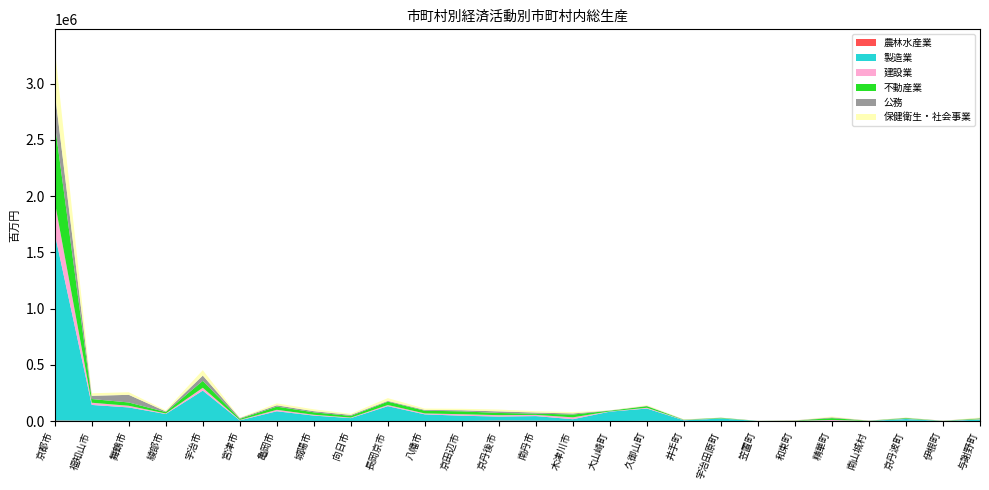

Reading left to right, extract all data points from this chart.

農林水産業: 京都市=4834	福知山市=2407	舞鶴市=2132	綾部市=1570	宇治市=1543	宮津市=1106	亀岡市=1921	城陽市=708	向日市=367	長岡京市=420	八幡市=860	京田辺市=936	京丹後市=4121	南丹市=2793	木津川市=1487	大山崎町=52	久御山町=1491	井手町=206	宇治田原町=765	笠置町=53	和束町=1794	精華町=278	南山城村=906	京丹波町=1852	伊根町=856	与謝野町=638
製造業: 京都市=1661481	福知山市=140803	舞鶴市=118895	綾部市=60829	宇治市=269089	宮津市=5087	亀岡市=84985	城陽市=47866	向日市=25654	長岡京市=131724	八幡市=58393	京田辺市=46418	京丹後市=35595	南丹市=41180	木津川市=14848	大山崎町=83590	久御山町=109678	井手町=6487	宇治田原町=21676	笠置町=316	和束町=968	精華町=1902	南山城村=240	京丹波町=16214	伊根町=224	与謝野町=12067
建設業: 京都市=282365	福知山市=19682	舞鶴市=14683	綾部市=4724	宇治市=25331	宮津市=3572	亀岡市=12979	城陽市=7199	向日市=4644	長岡京市=10152	八幡市=8411	京田辺市=13402	京丹後市=12531	南丹市=10872	木津川市=16571	大山崎町=2275	久御山町=6950	井手町=2468	宇治田原町=1604	笠置町=299	和束町=734	精華町=7125	南山城村=875	京丹波町=2469	伊根町=431	与謝野町=4019
不動産業: 京都市=697743	福知山市=32815	舞鶴市=29433	綾部市=12708	宇治市=61285	宮津市=9853	亀岡市=28240	城陽市=21886	向日市=15107	長岡京市=30097	八幡市=24305	京田辺市=25445	京丹後市=19573	南丹市=11425	木津川市=24936	大山崎町=6007	久御山町=13799	井手町=2485	宇治田原町=4509	笠置町=515	和束町=1130	精華町=16587	南山城村=1118	京丹波町=5723	伊根町=607	与謝野町=6308
公務: 京都市=278667	福知山市=28709	舞鶴市=67912	綾部市=5795	宇治市=47086	宮津市=6505	亀岡市=11778	城陽市=10065	向日市=8579	長岡京市=6665	八幡市=6960	京田辺市=9516	京丹後市=13906	南丹市=9289	木津川市=9423	大山崎町=2168	久御山町=3252	井手町=1352	宇治田原町=1338	笠置町=830	和束町=1057	精華町=6772	南山城村=723	京丹波町=2489	伊根町=964	与謝野町=2757
保健衛生・社会事業: 京都市=391503	福知山市=22586	舞鶴市=23185	綾部市=9522	宇治市=48221	宮津市=3969	亀岡市=17193	城陽市=16748	向日市=10310	長岡京市=24767	八幡市=12026	京田辺市=13248	京丹後市=16397	南丹市=11970	木津川市=12282	大山崎町=1811	久御山町=6419	井手町=2341	宇治田原町=1279	笠置町=309	和束町=864	精華町=7590	南山城村=237	京丹波町=3553	伊根町=495	与謝野町=5791